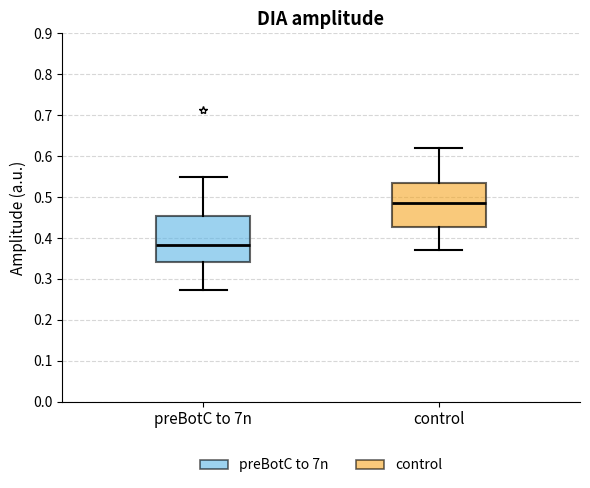

Which box's median line is the highest?

control